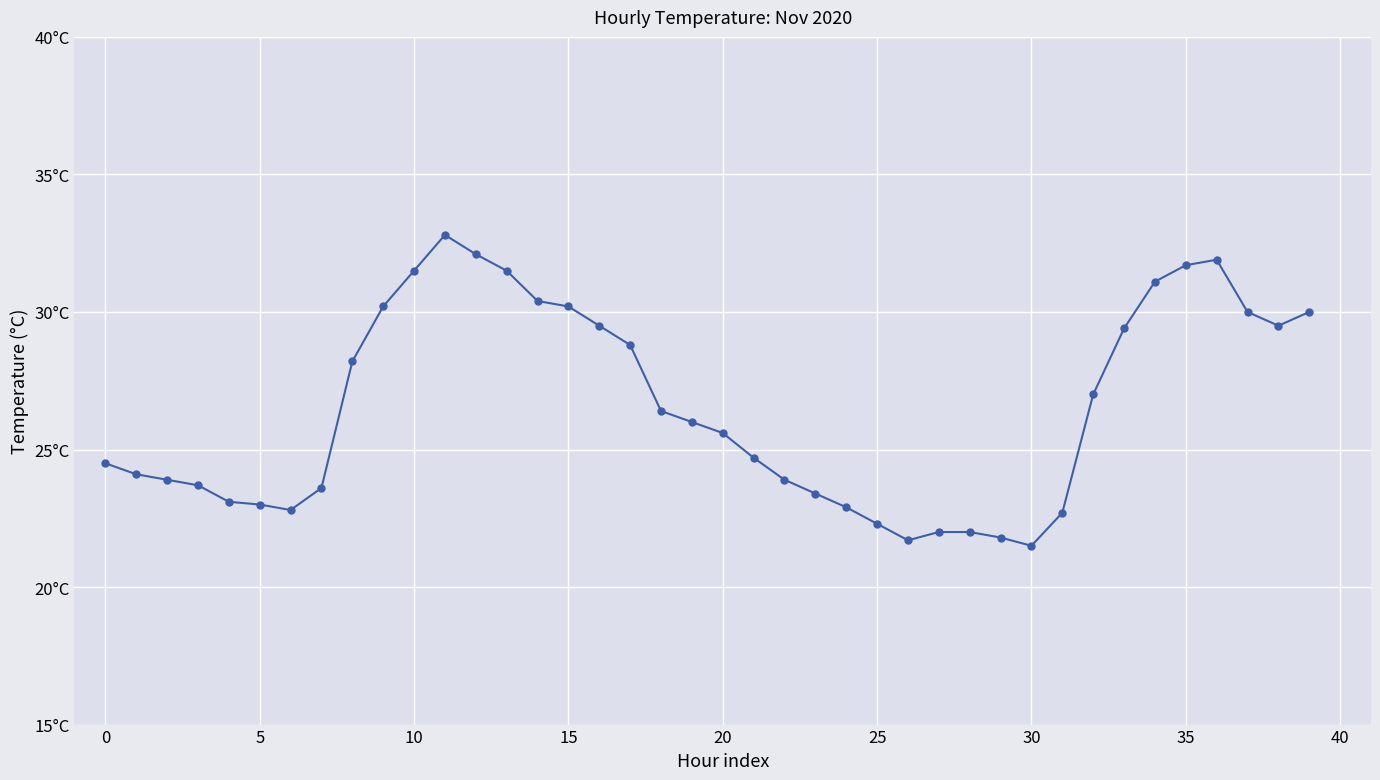

Reading left to right, transcribe all the data shown in this chart.

24.5	24.1	23.9	23.7	23.1	23.0	22.8	23.6	28.2	30.2	31.5	32.8	32.1	31.5	30.4	30.2	29.5	28.8	26.4	26.0	25.6	24.7	23.9	23.4	22.9	22.3	21.7	22.0	22.0	21.8	21.5	22.7	27.0	29.4	31.1	31.7	31.9	30.0	29.5	30.0